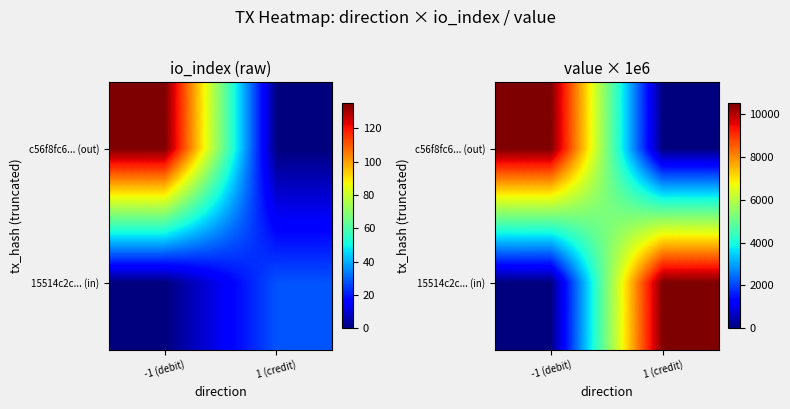

What is the sum of the 15514c2c... (in) values at 1 (credit) and -1 (debit)?

10485.8